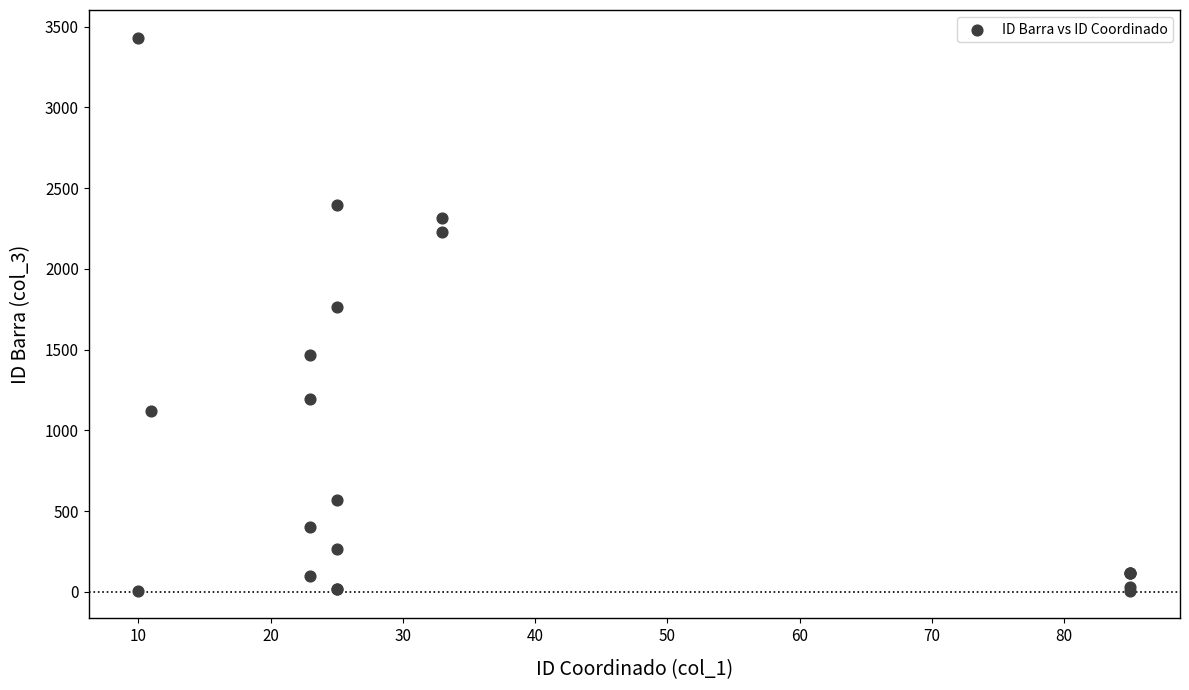

What Y value in the scatter plot is closest to 1719?

1763